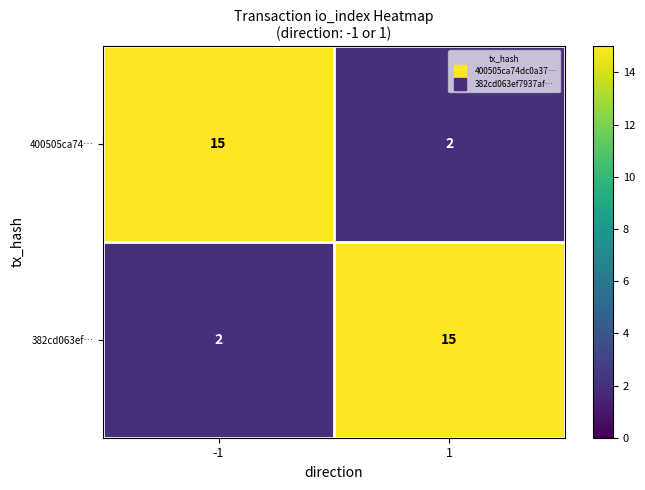

What is the maximum value shown in the chart?

15